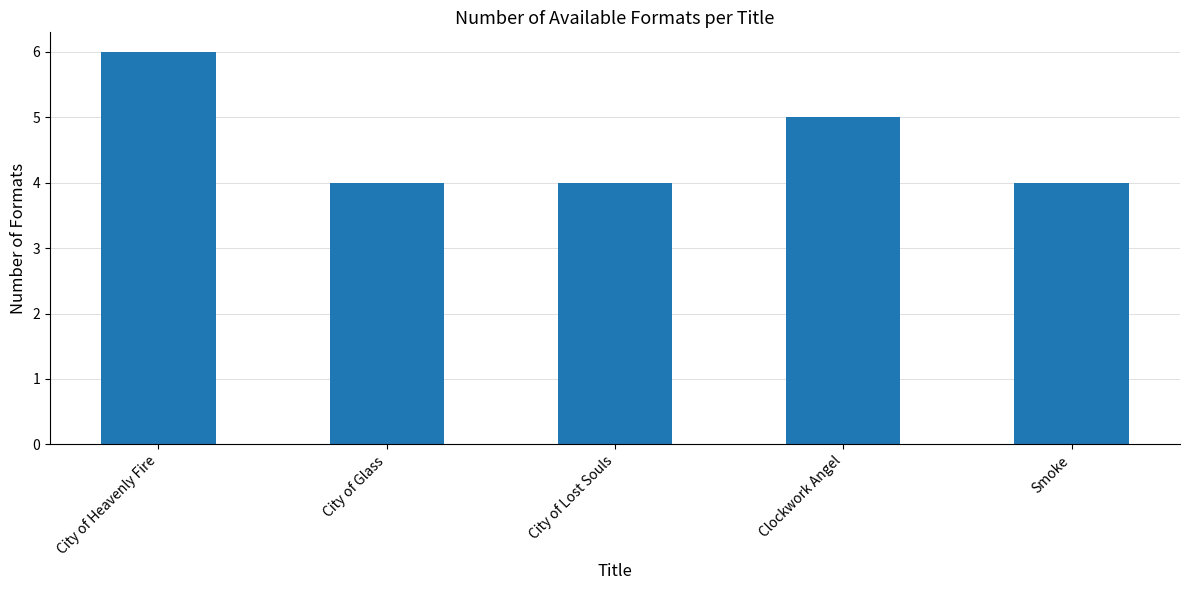

What is the change in value from City of Heavenly Fire to Smoke?

-2